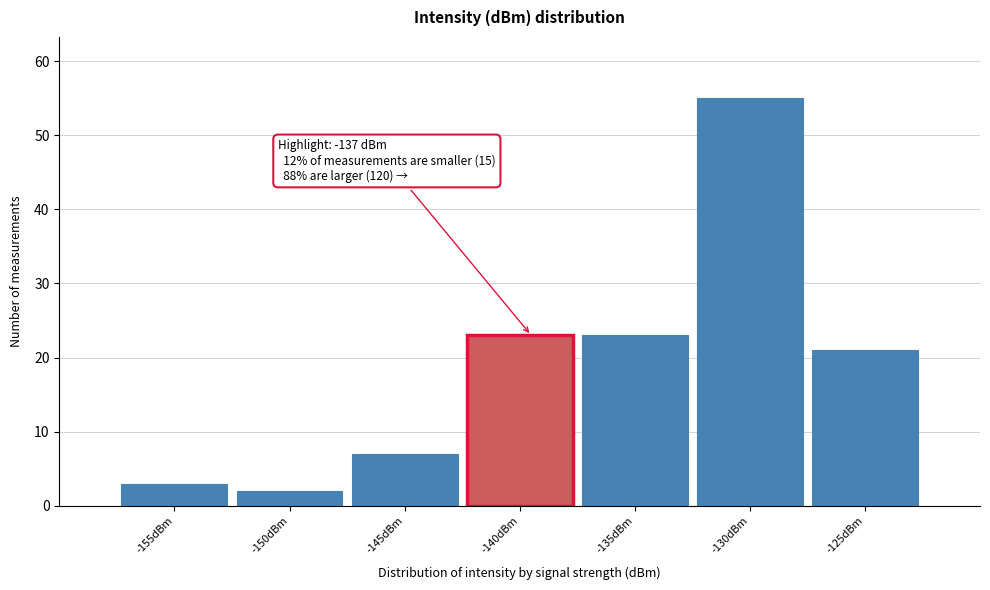

Reading left to right, what are all the values shown in this chart?

-155dBm=3	-150dBm=2	-145dBm=7	-140dBm=23	-135dBm=23	-130dBm=55	-125dBm=21